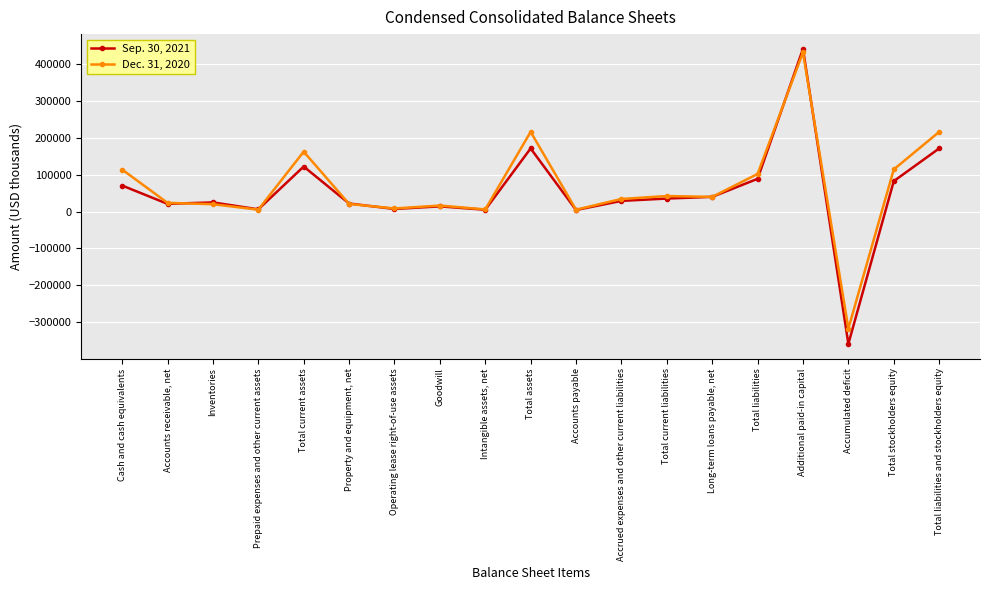

Between Total current assets and Accounts payable, which series saw the biggest shift?

Dec. 31, 2020